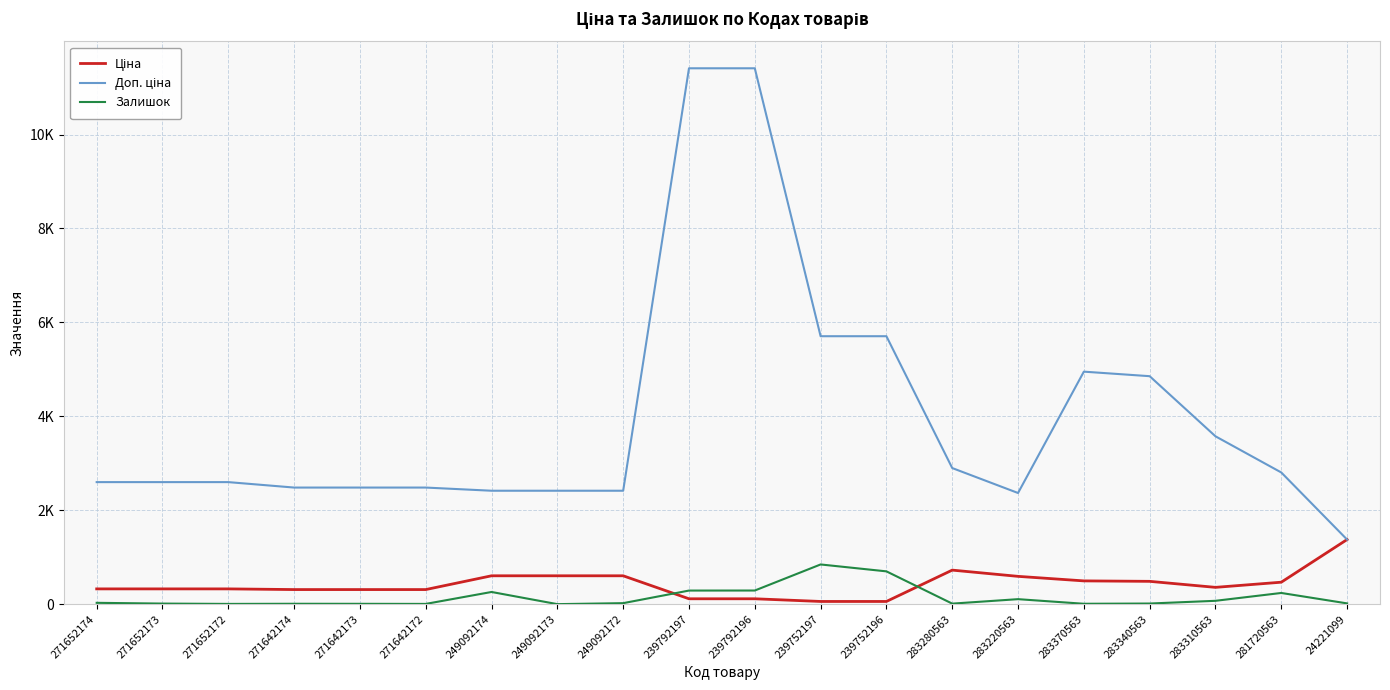

Is this an area chart (filled region under the line)?

No